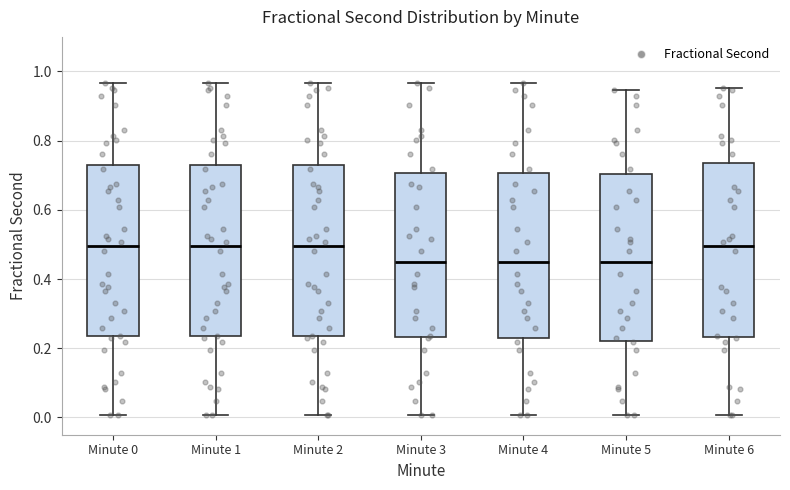

Reading left to right, read every box against the y-axis: the position of its median line, the range the box covers, and the ends of its whiskers. The values are not printed on the chart, so give them approximately, as read against the axis.

Minute 0: median 0.50, box 0.24 to 0.72, whiskers 0.00 to 0.96
Minute 1: median 0.50, box 0.24 to 0.72, whiskers 0.00 to 0.96
Minute 2: median 0.50, box 0.24 to 0.72, whiskers 0.00 to 0.96
Minute 3: median 0.44, box 0.24 to 0.70, whiskers 0.00 to 0.96
Minute 4: median 0.44, box 0.22 to 0.70, whiskers 0.00 to 0.96
Minute 5: median 0.44, box 0.22 to 0.70, whiskers 0.00 to 0.94
Minute 6: median 0.50, box 0.24 to 0.74, whiskers 0.00 to 0.96